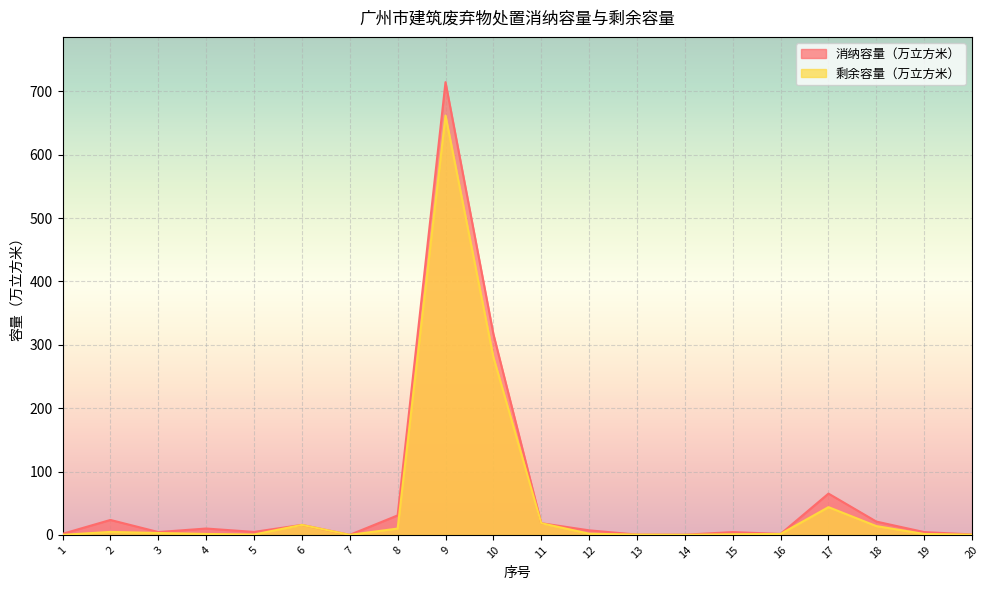

Reading left to right, transcribe all the data shown in this chart.

消纳容量（万立方米）: 1=1.7	2=23.6	3=4.5	4=10.1	5=4.7	6=15.8	7=0.1	8=30.8	9=714.6	10=317.1	11=18.5	12=7.2	13=0.5	14=0.3	15=4.4	16=1.5	17=65.2	18=21.0	19=4.4	20=0.7
剩余容量（万立方米）: 1=0.1	2=4.7	3=3.0	4=1.5	5=0.6	6=15.8	7=0.1	8=10.0	9=661.9	10=280.7	11=18.5	12=1.9	13=0.5	14=0.1	15=1.1	16=1.5	17=43.8	18=13.9	19=1.5	20=0.4